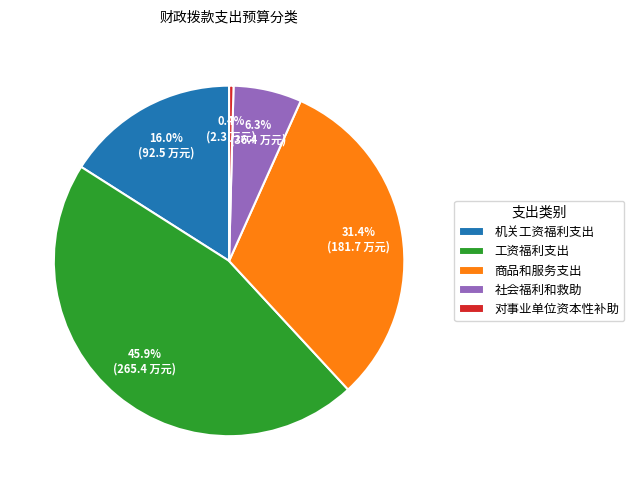

Do 商品和服务支出 and 社会福利和救助 together represent more than half of the pie?

No